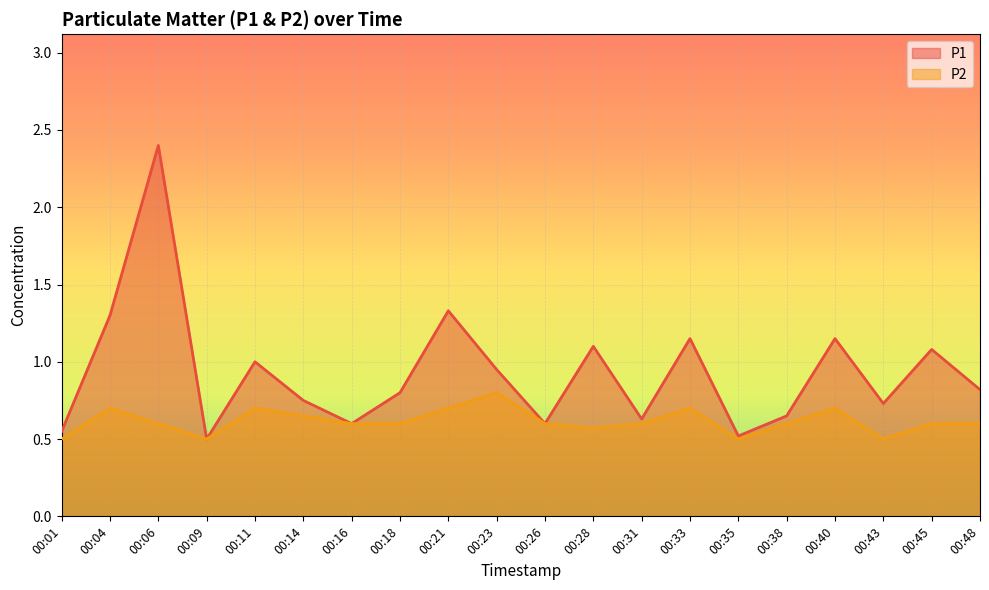

How many interior local valleys does the P2 series have?

4